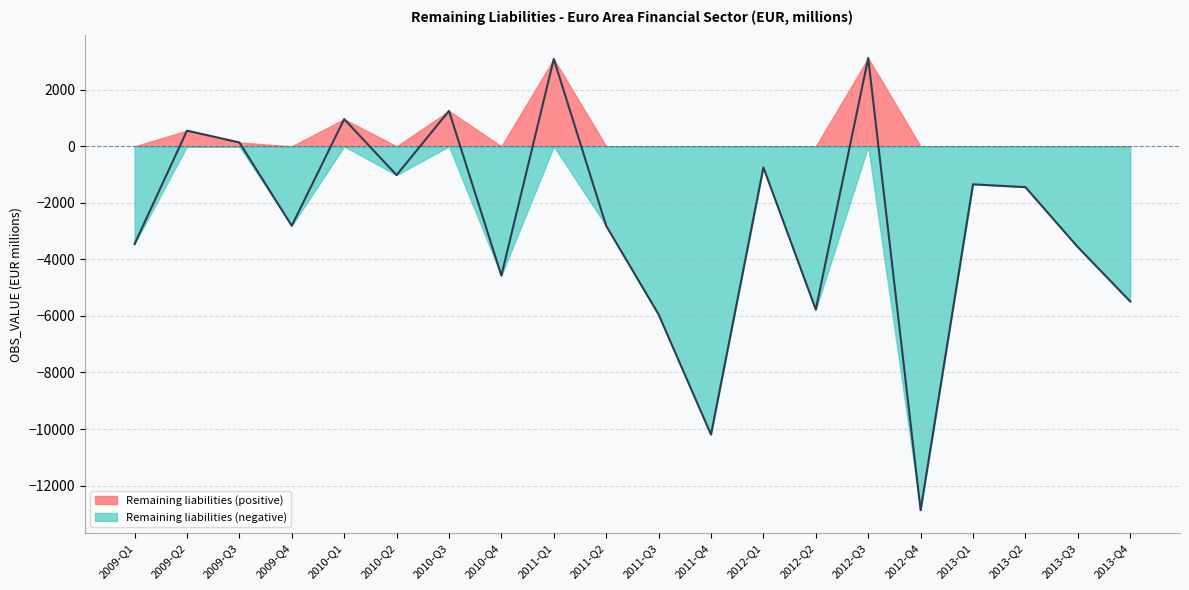

True or false: there are more than 2 points higher than both neighbors.

True